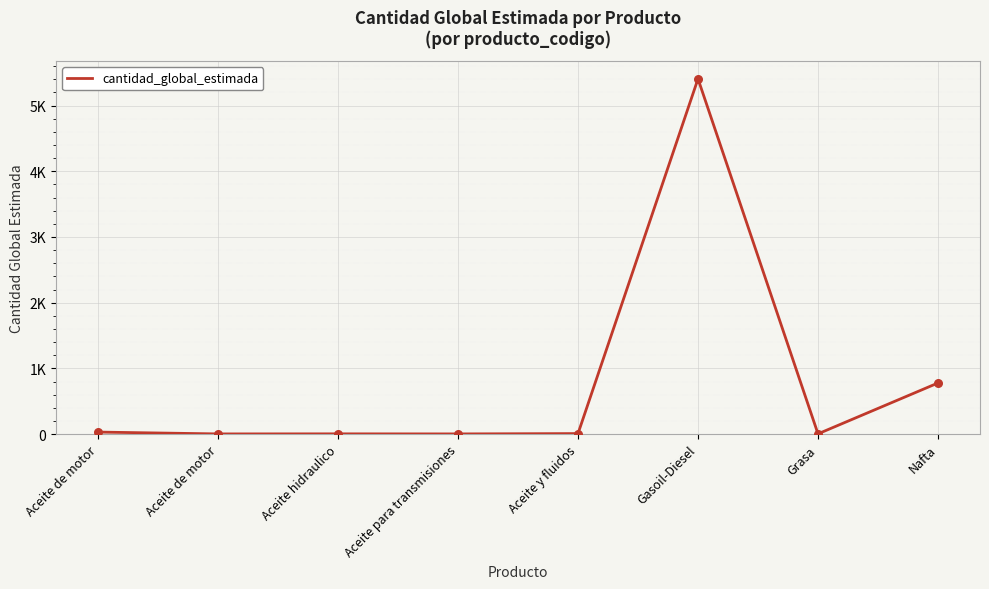

Which has a higher value, Grasa or Aceite y fluidos?

Aceite y fluidos